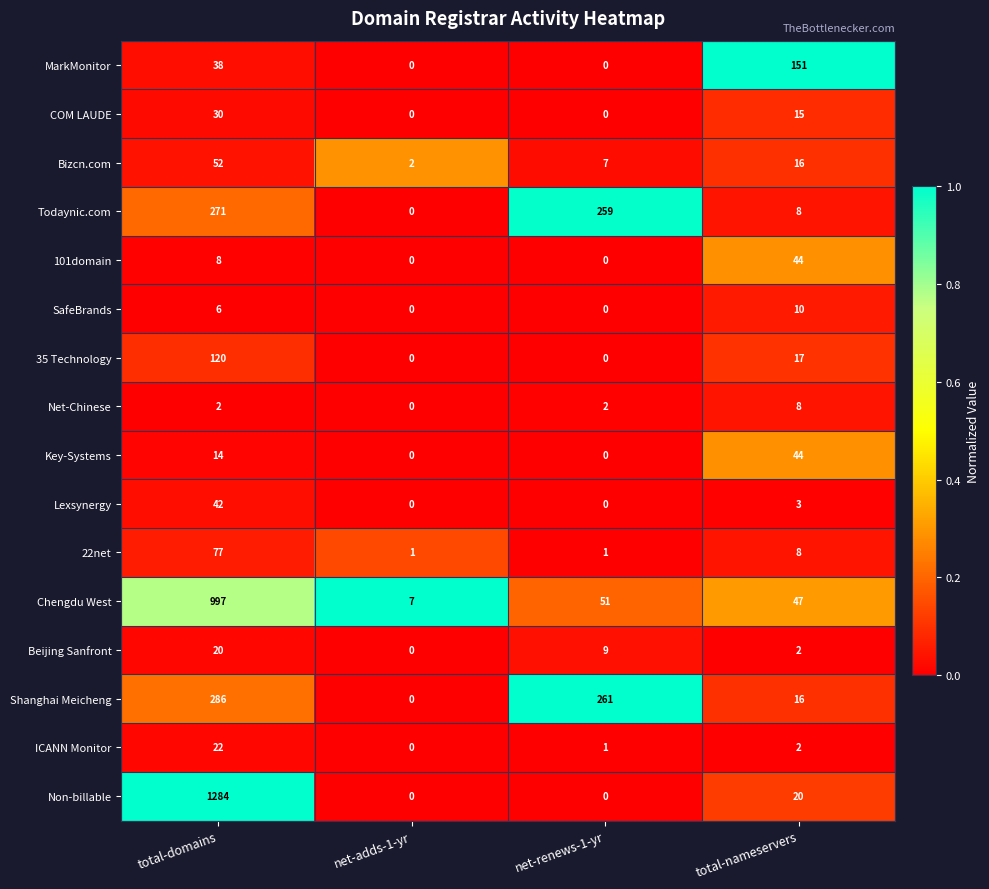

What is the difference between the Lexsynergy values at net-adds-1-yr and total-nameservers?

3